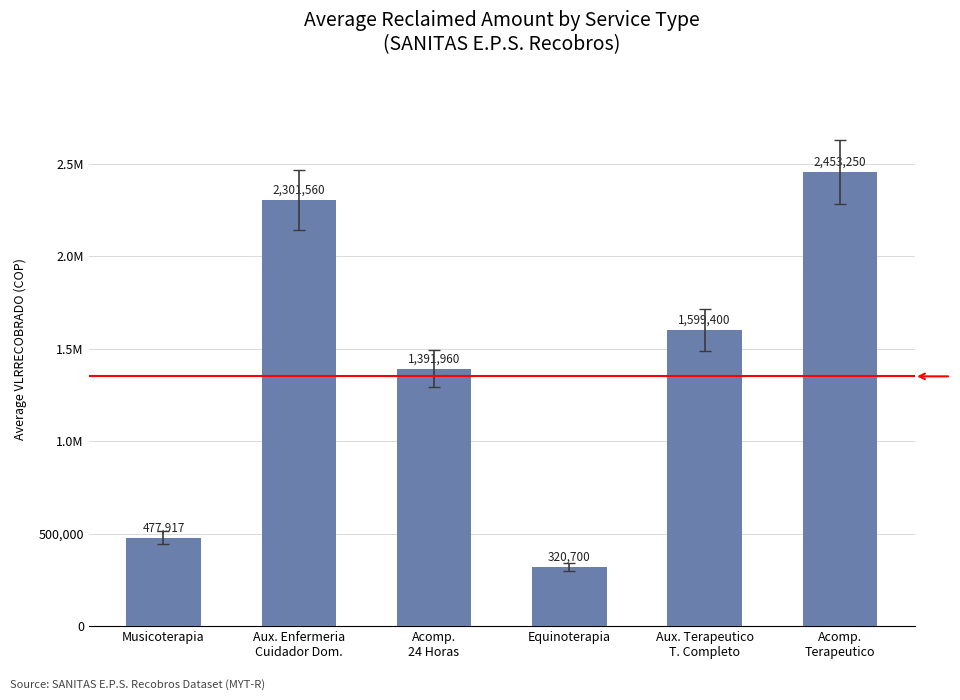

Which label corresponds to the largest value in the chart?

Acomp.
Terapeutico